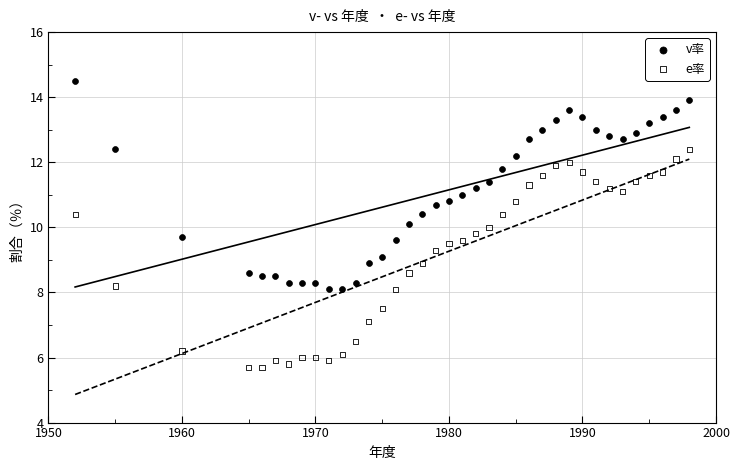

Across all data points, what is the range of Y values (max minus min)?

8.8